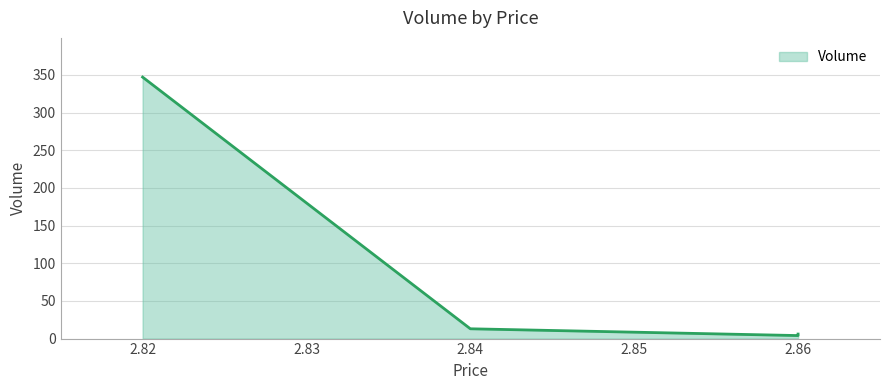

Where is the data nearest to the value 175?

2.84